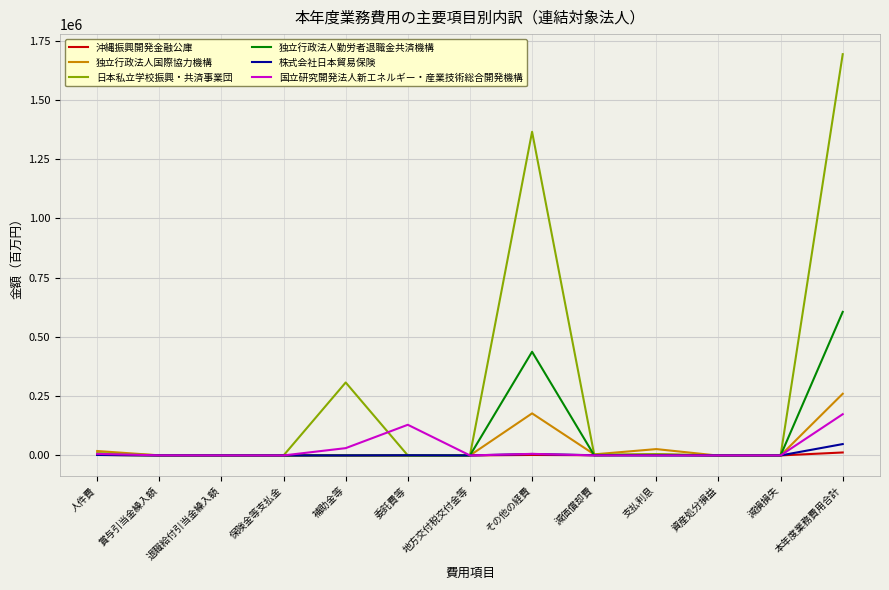

True or false: 国立研究開発法人新エネルギー・産業技術総合開発機構 has a value of 0 at 保険金等支払金.

True